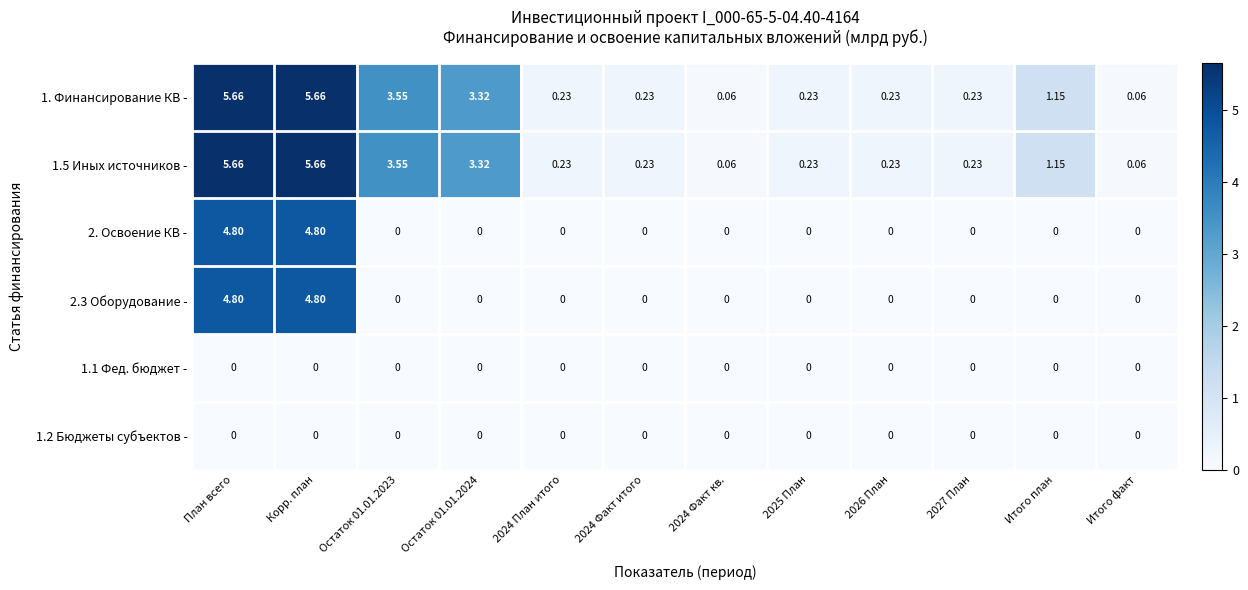

Is the value of 1.2 Бюджеты субъектов - at Корр. план greater than the value of 1.5 Иных источников - at Итого факт?

No